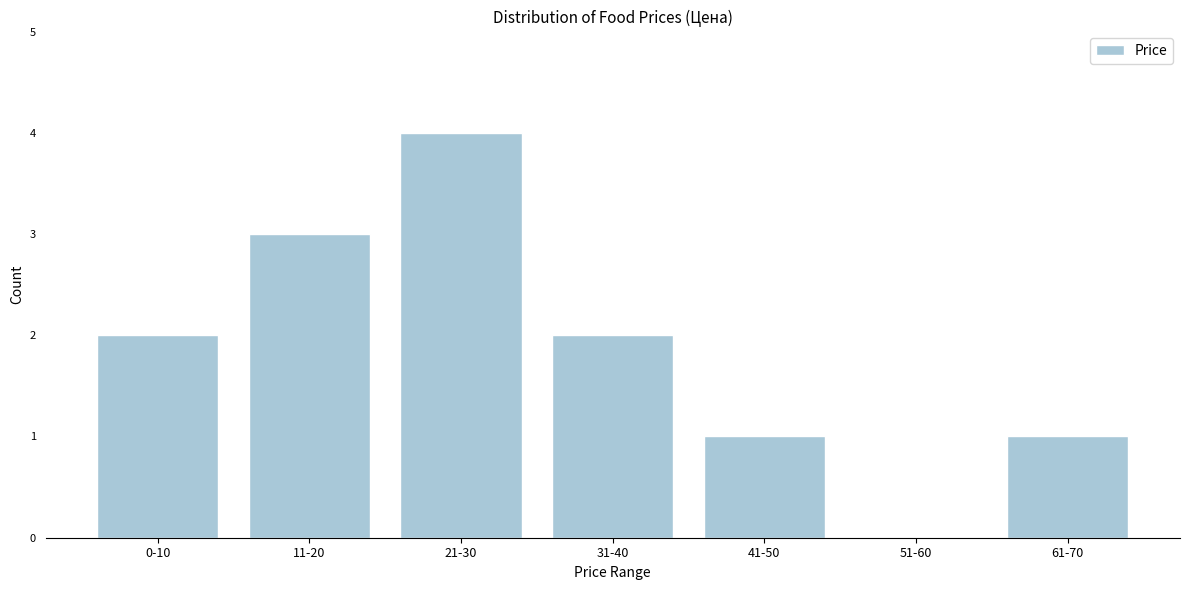

Reading left to right, what are all the values shown in this chart?

0-10=2	11-20=3	21-30=4	31-40=2	41-50=1	51-60=0	61-70=1